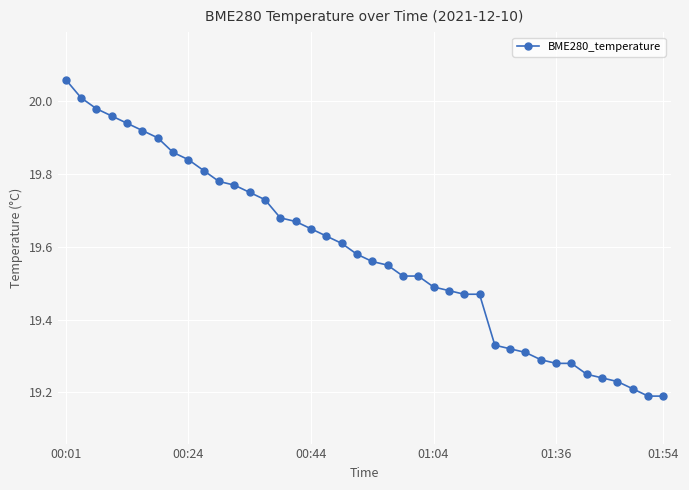

What is the sum of all values?

783.3